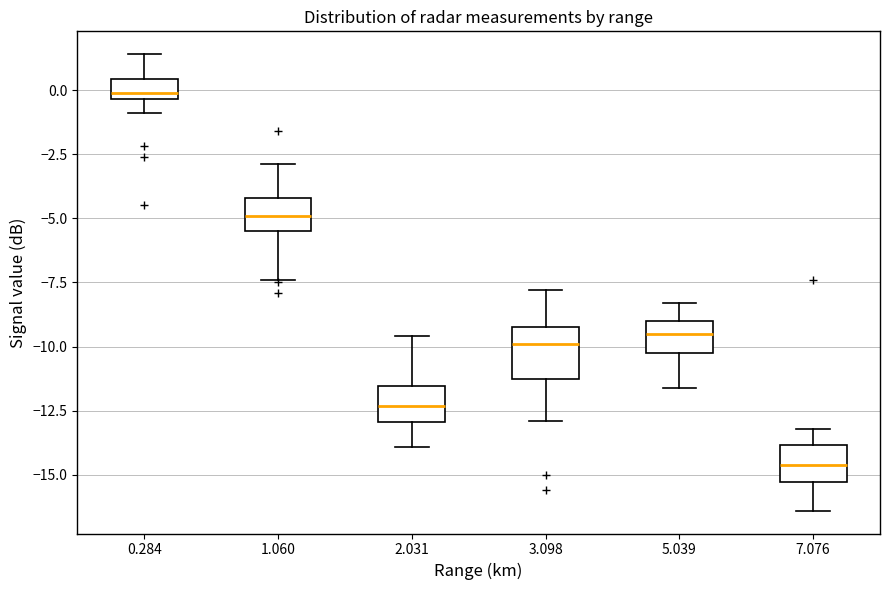

Comparing the boxes themselves (not the whiskers), which one is the tallest?

3.098